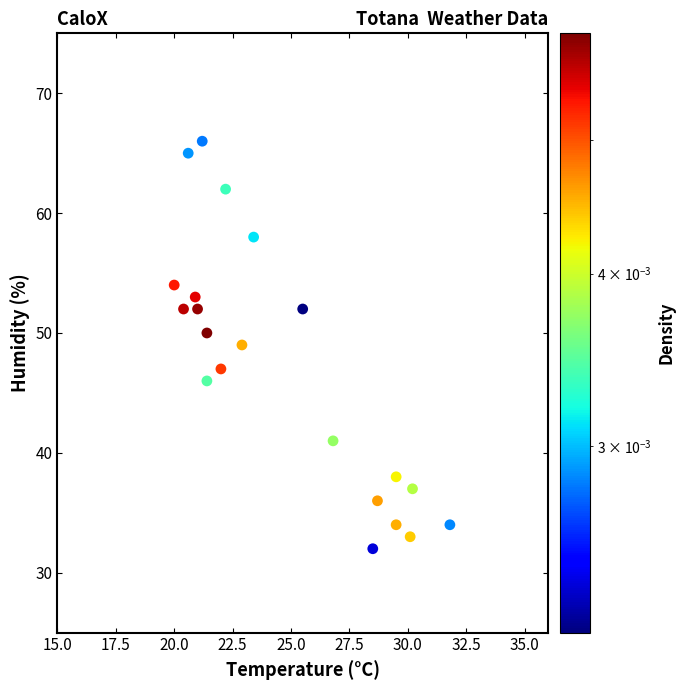

What is the range of Y values (max minus min)?

34